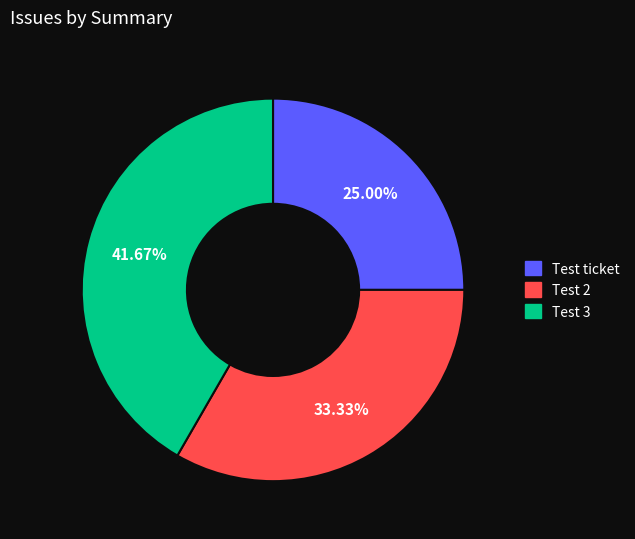

True or false: Test 3 accounts for 42% of the total.

True